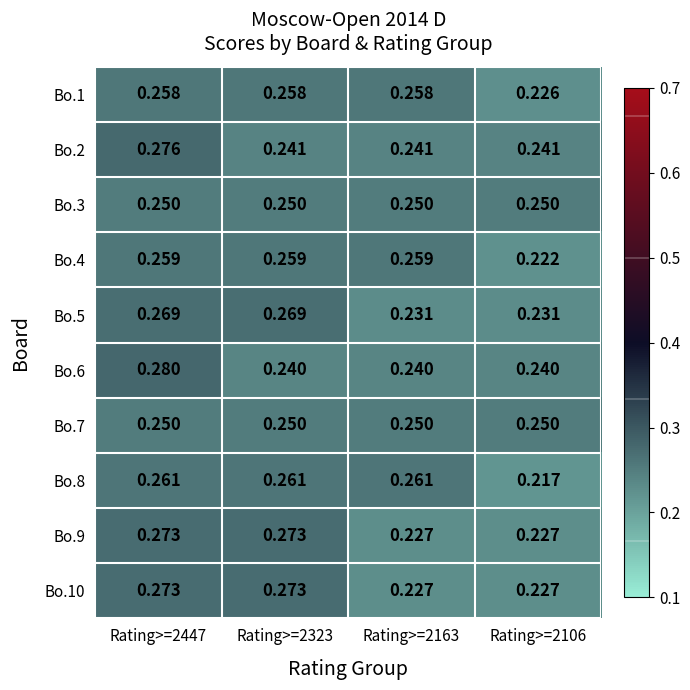

At which category is the sum across all series the highest?

Rating>=2447